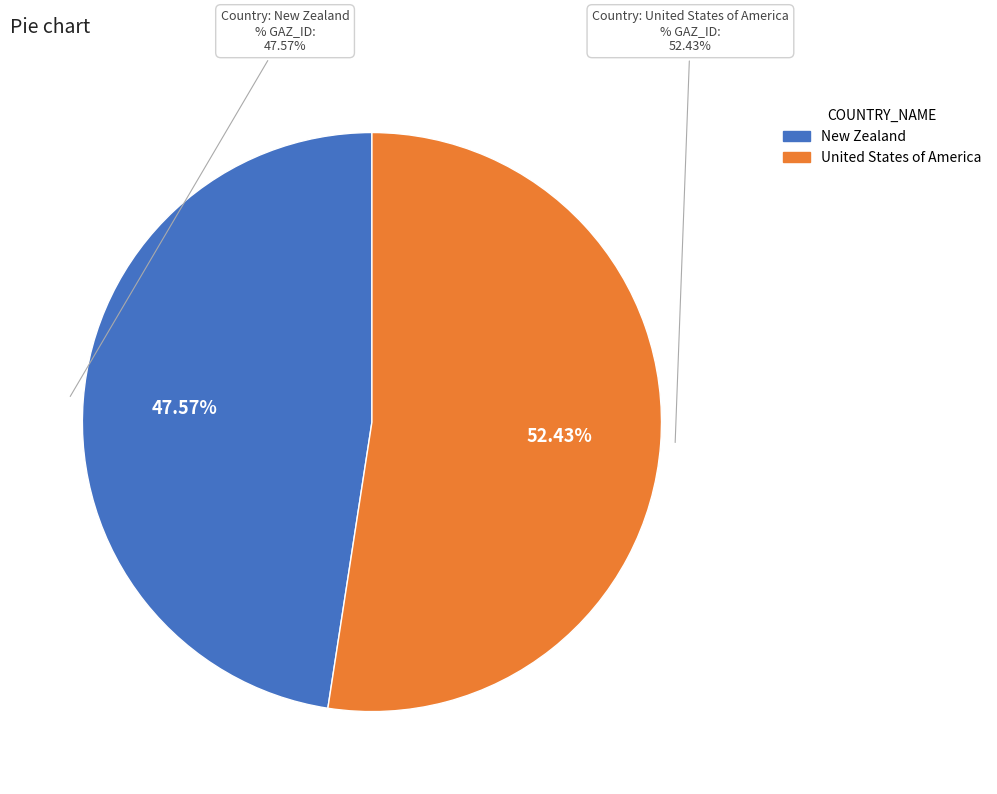

To the nearest percent, what is the difference between the largest and smallest slice percentages?

5%